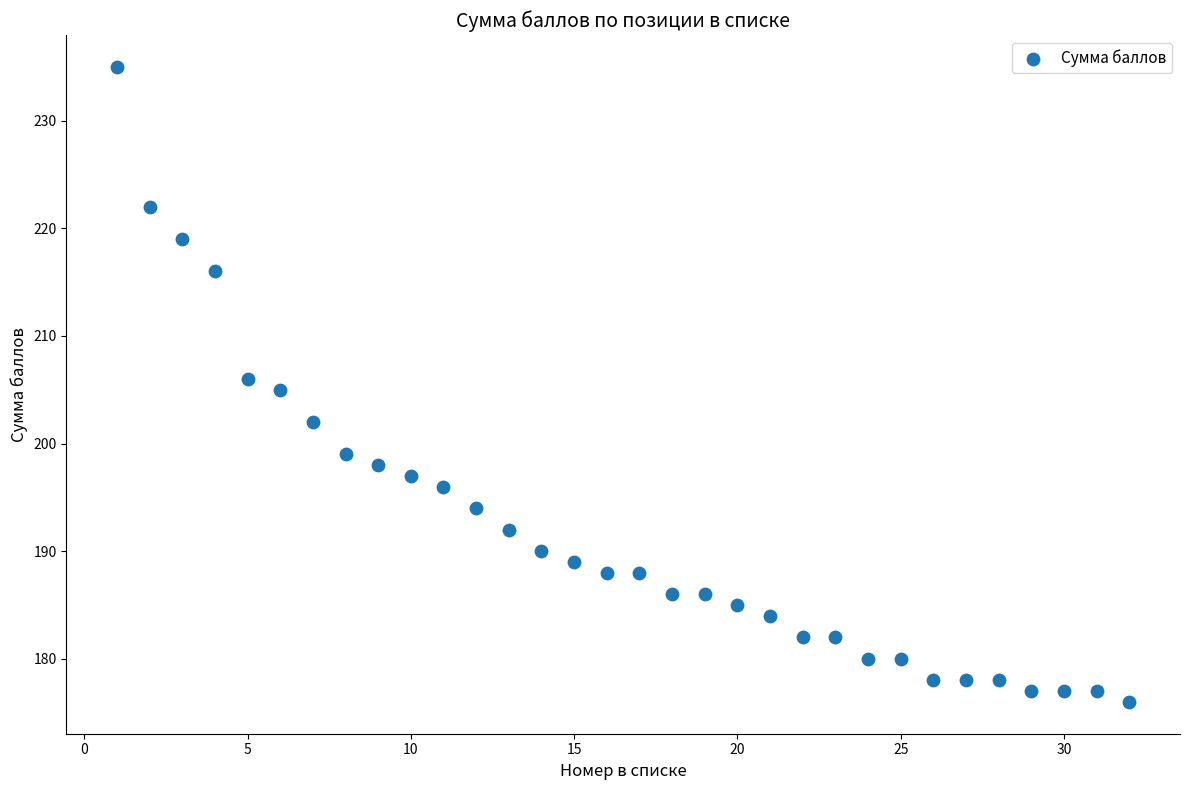

What is the range of X values (max minus min)?

31